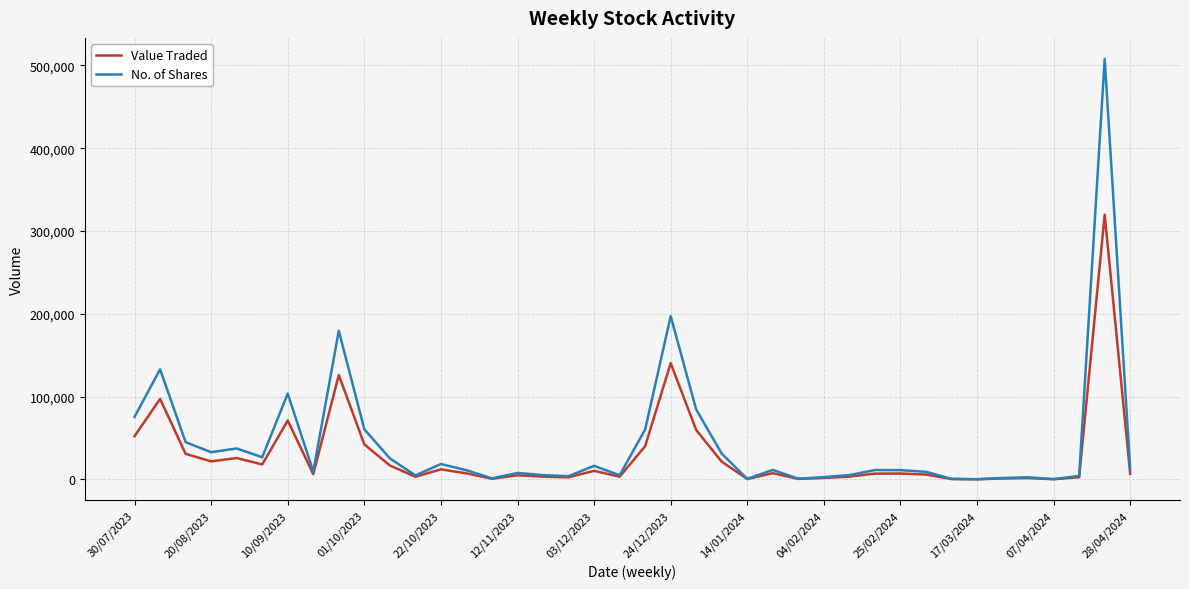

In No. of Shares, how many points are higher than both neighbors (excluding endpoints)?

12